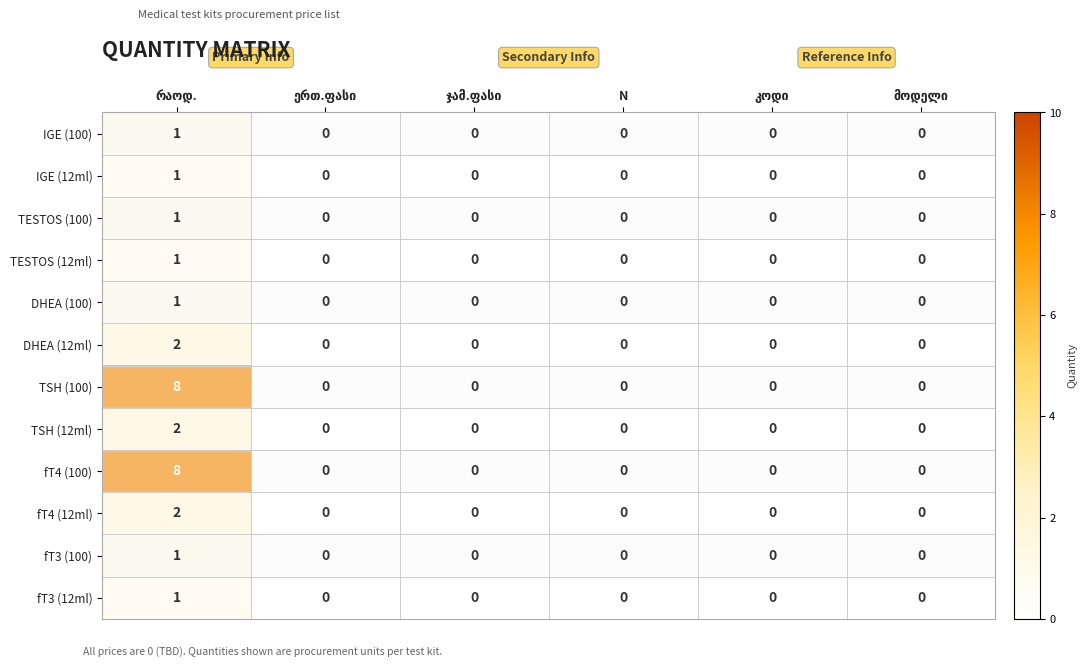

Count the IGE (12ml) values in the range 0 to 1.

6